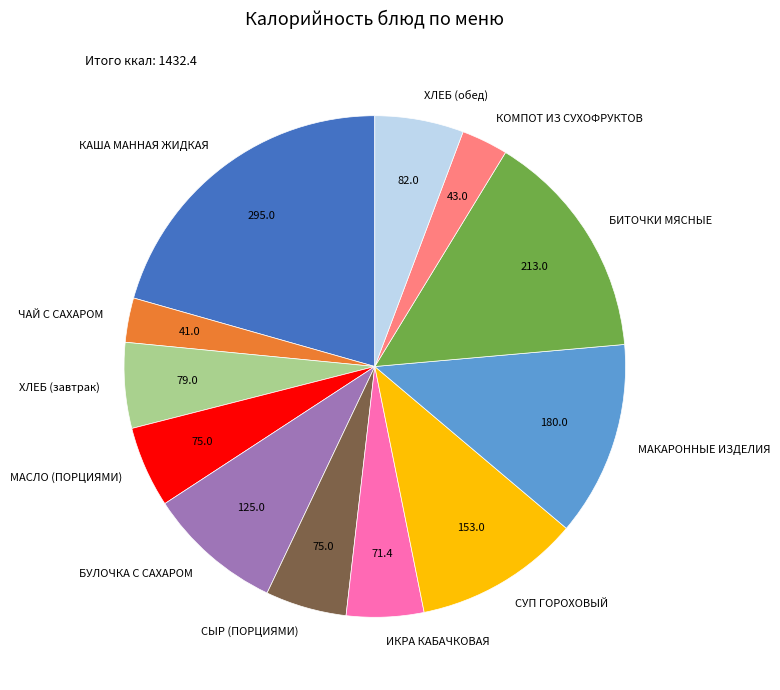

True or false: БИТОЧКИ МЯСНЫЕ accounts for 5% of the total.

False